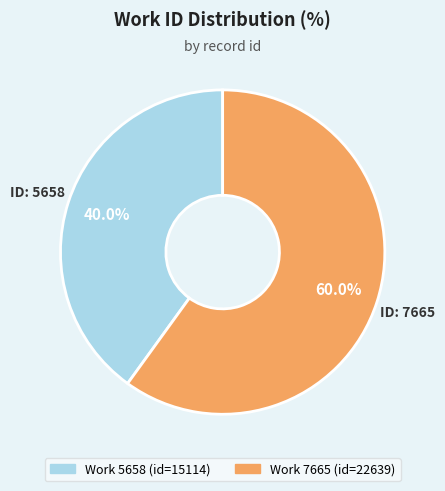

Is there a majority slice in this chart?

Yes